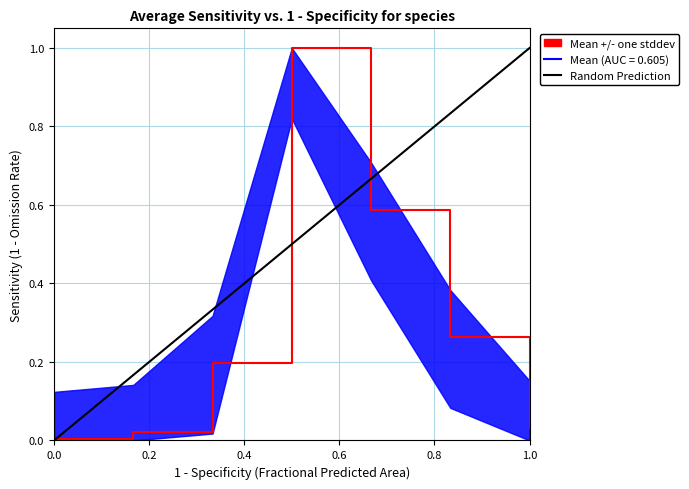

What is the maximum value shown in the chart?

1